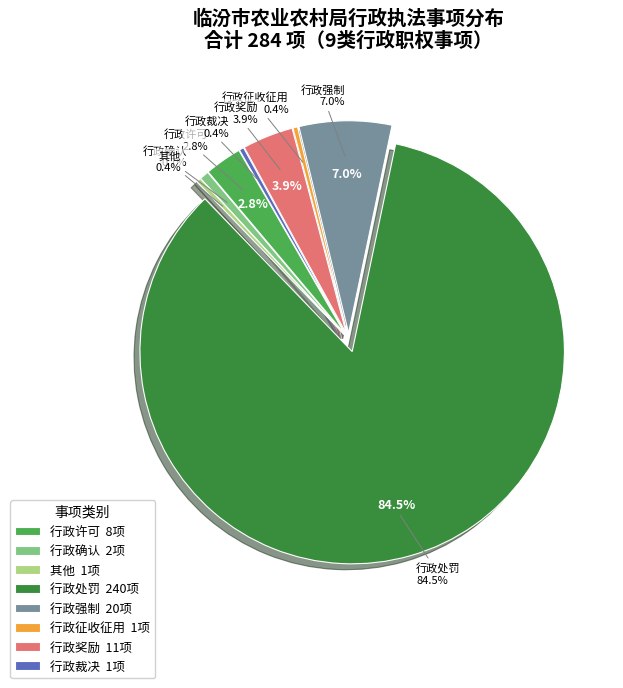

What percentage is NOT represented by 行政征收征用?

99.6%